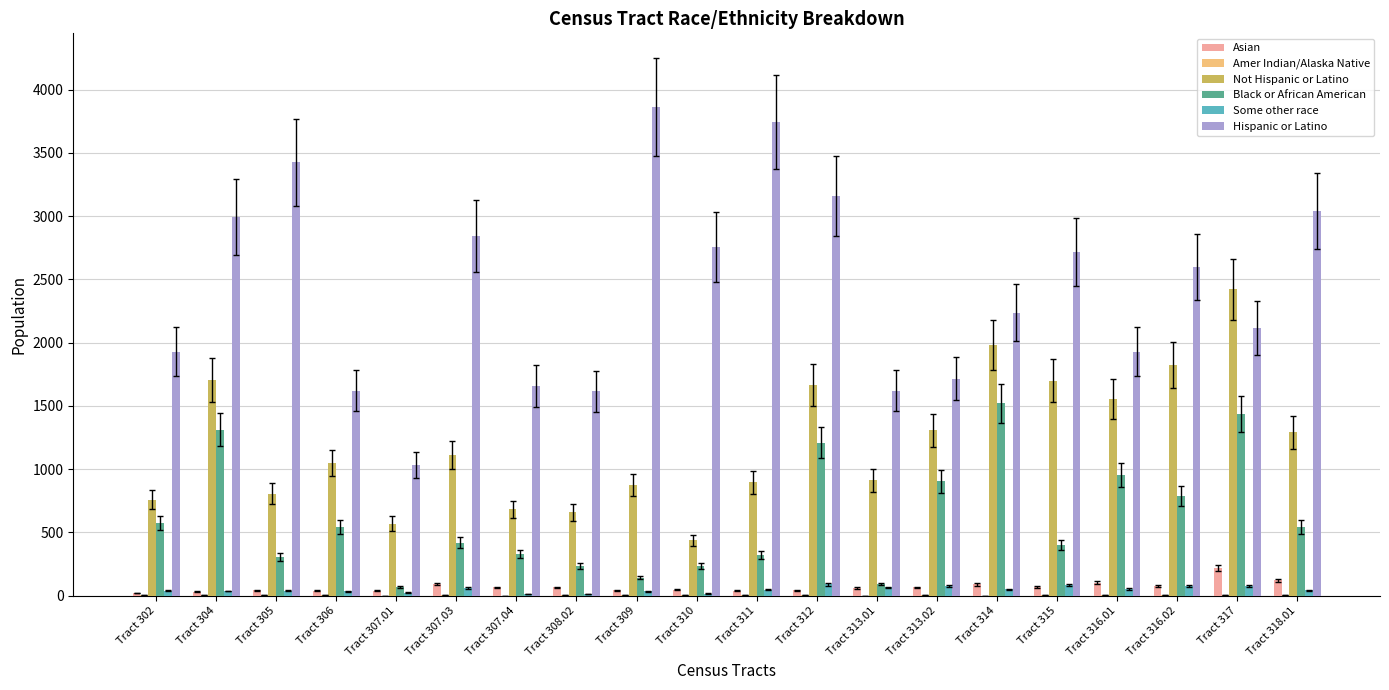

Which series changed the most between Tract 305 and Tract 316.01?

Hispanic or Latino